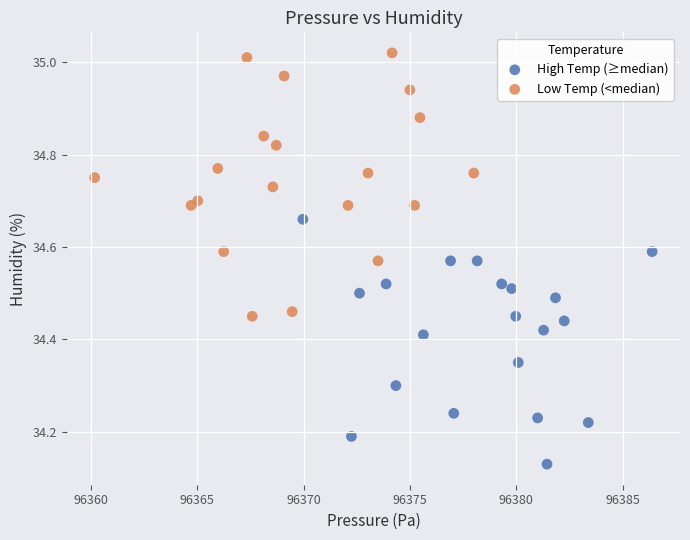

Which series contains the lowest Y value?

High Temp (≥median)